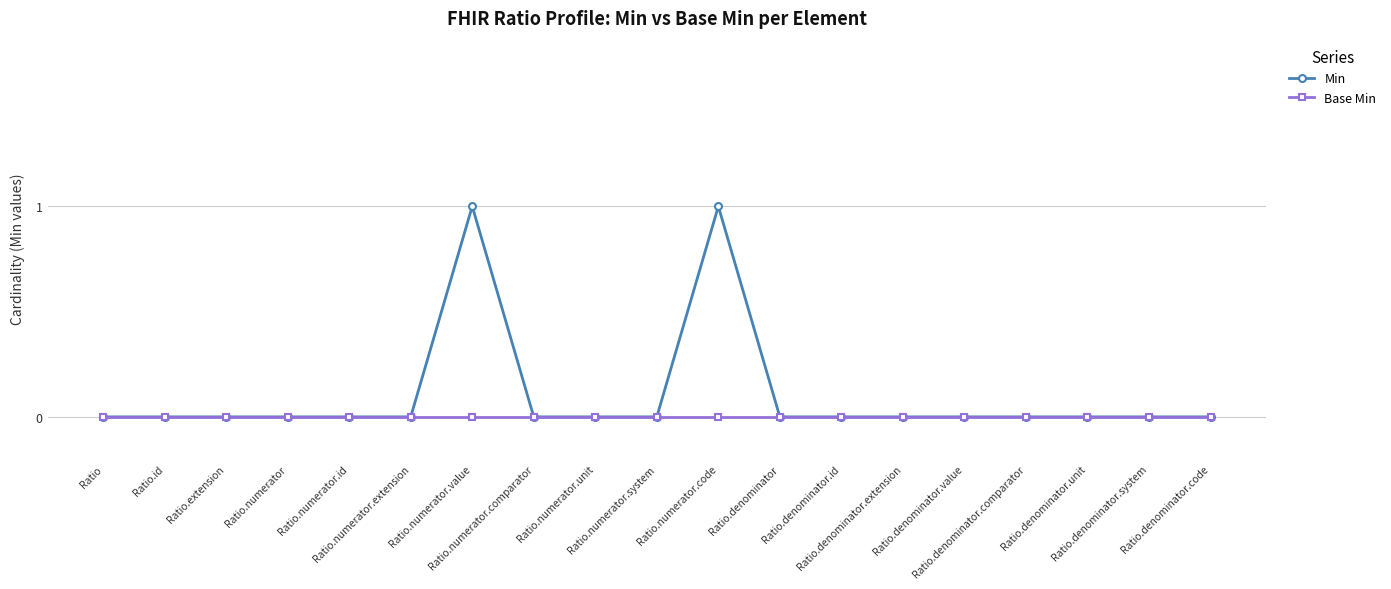

List the series in order of their peak value, lowest first.

Base Min, Min